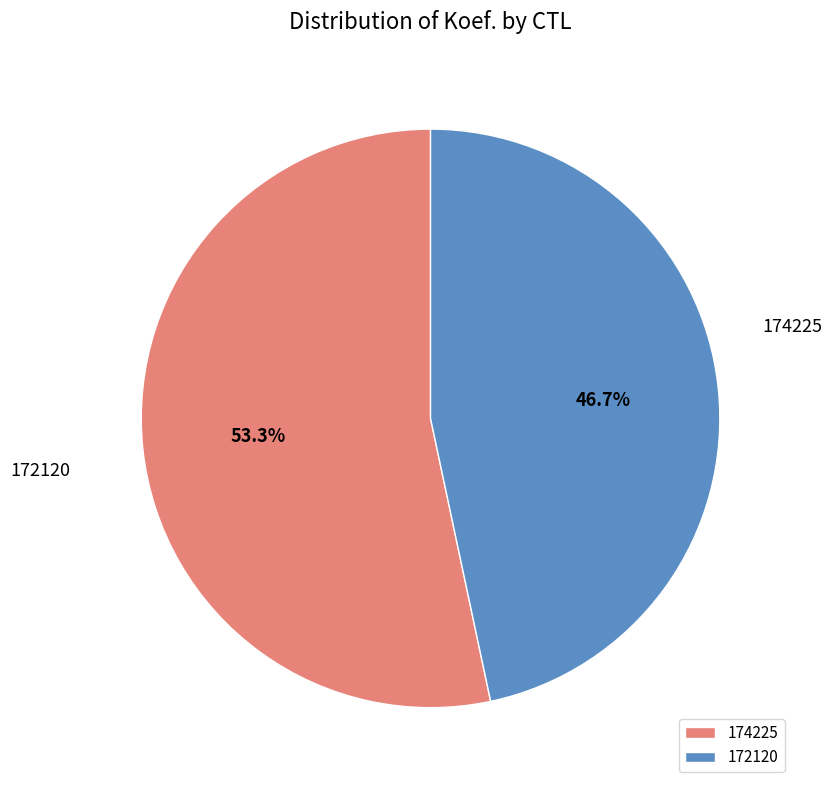

To the nearest percent, what is the combined percentage of 172120 and 174225?

100%